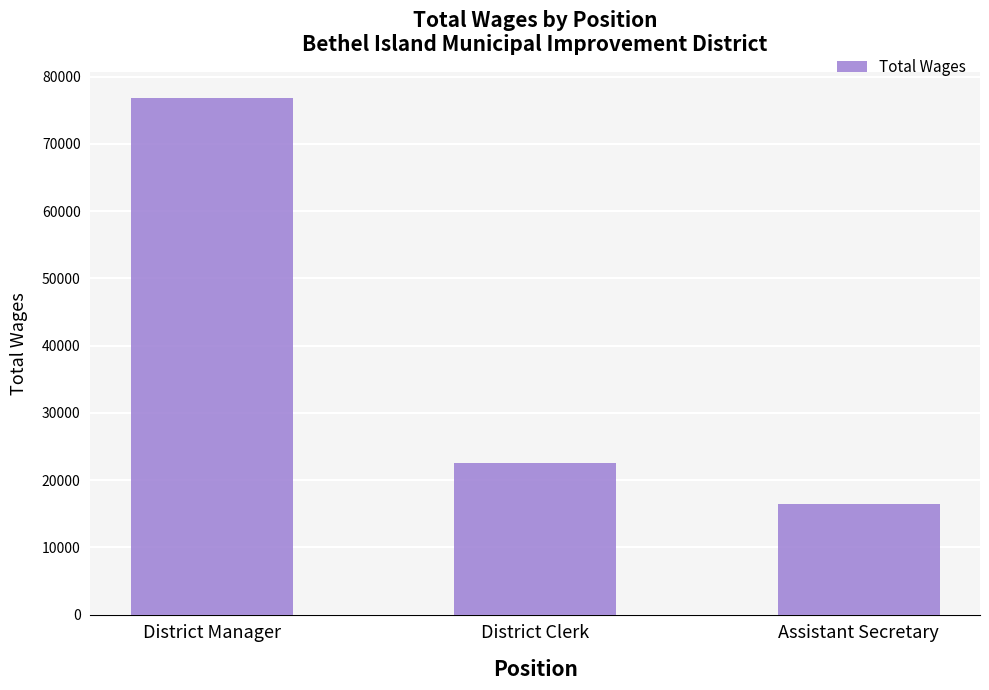

The value at District Clerk is 13249. True or false?

False